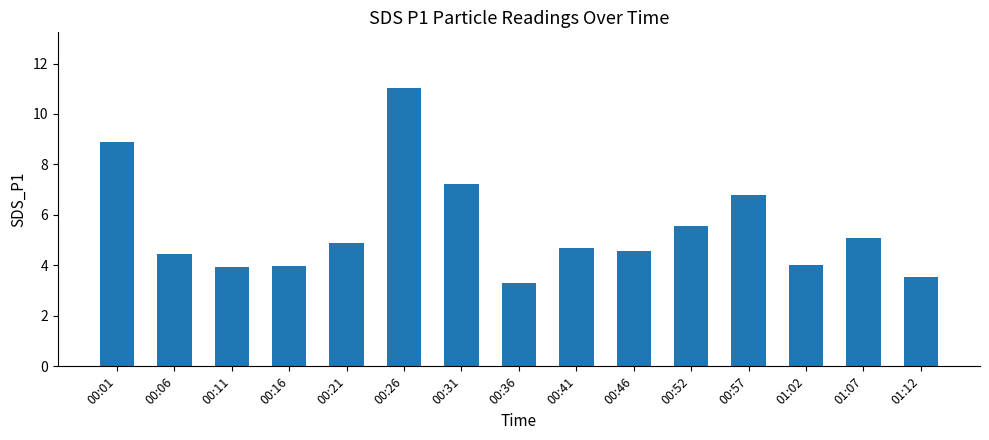

What is the value of the 10th bar from the left?

4.6